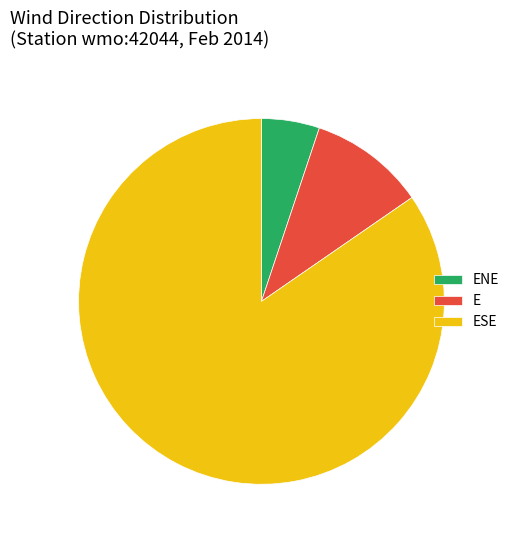

Combined, do ESE and ENE account for over 50%?

Yes